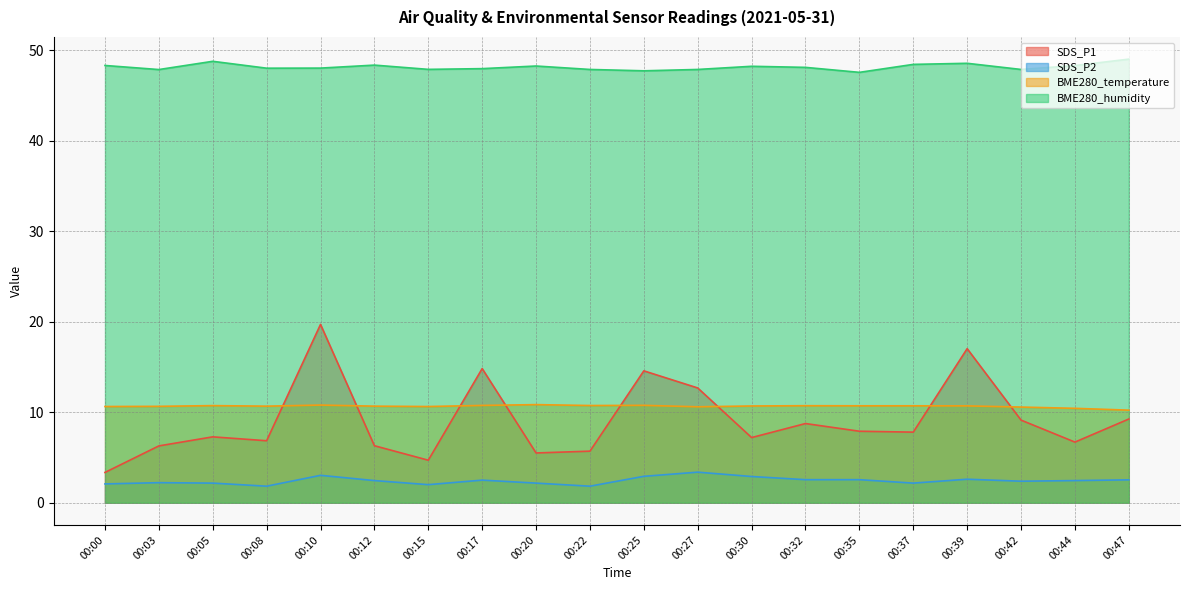

True or false: BME280_humidity and SDS_P1 intersect in this chart.

False